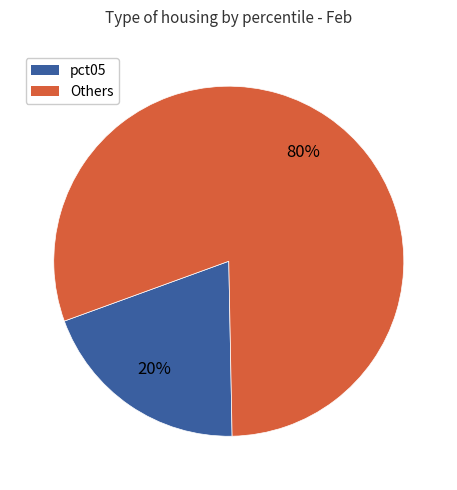

How many segments does this pie chart have?

2